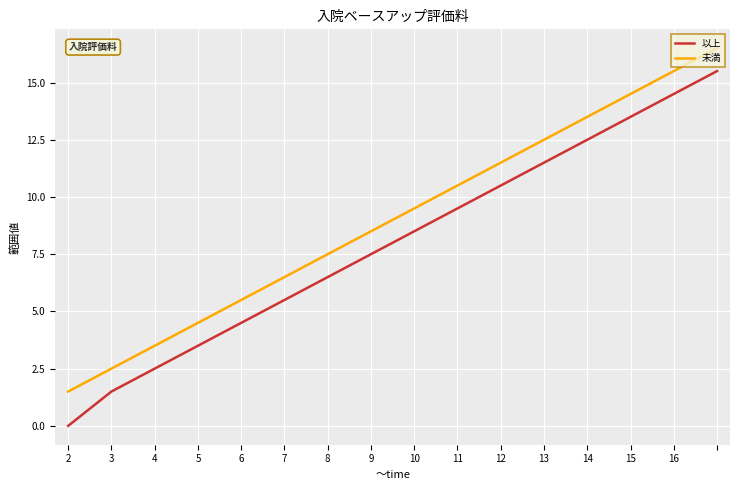

List the series in order of their peak value, highest first.

未満, 以上